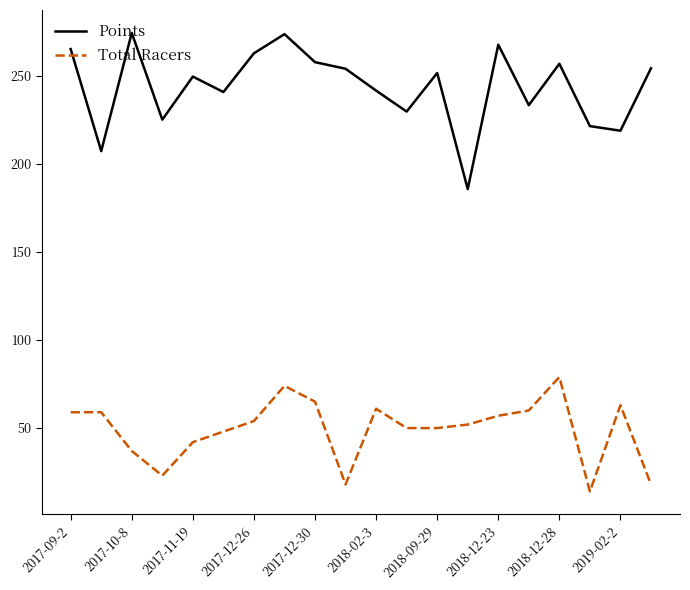

True or false: Total Racers and Points cross at least once.

False